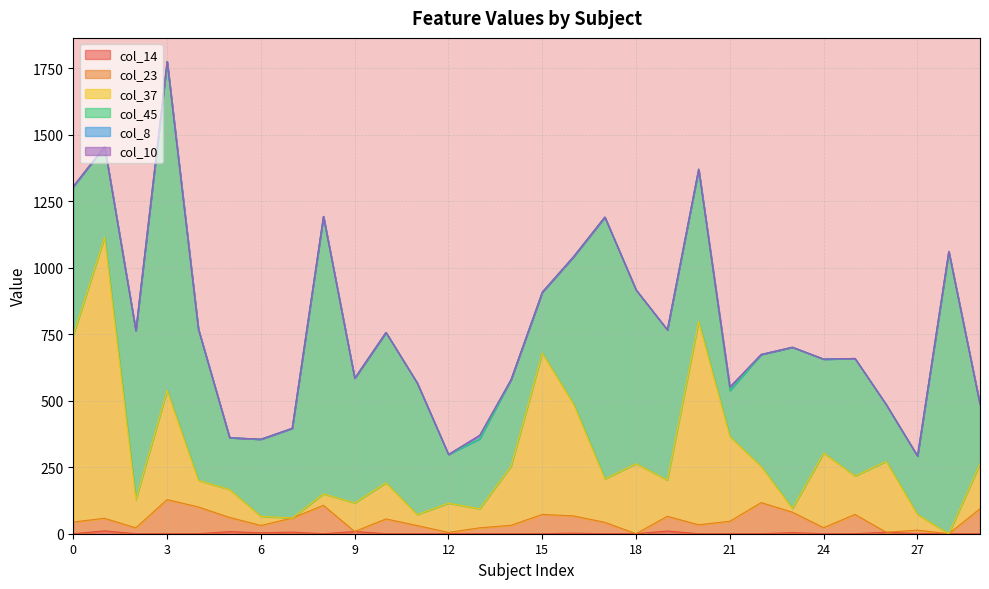

True or false: col_23 and col_14 cross at least once.

False